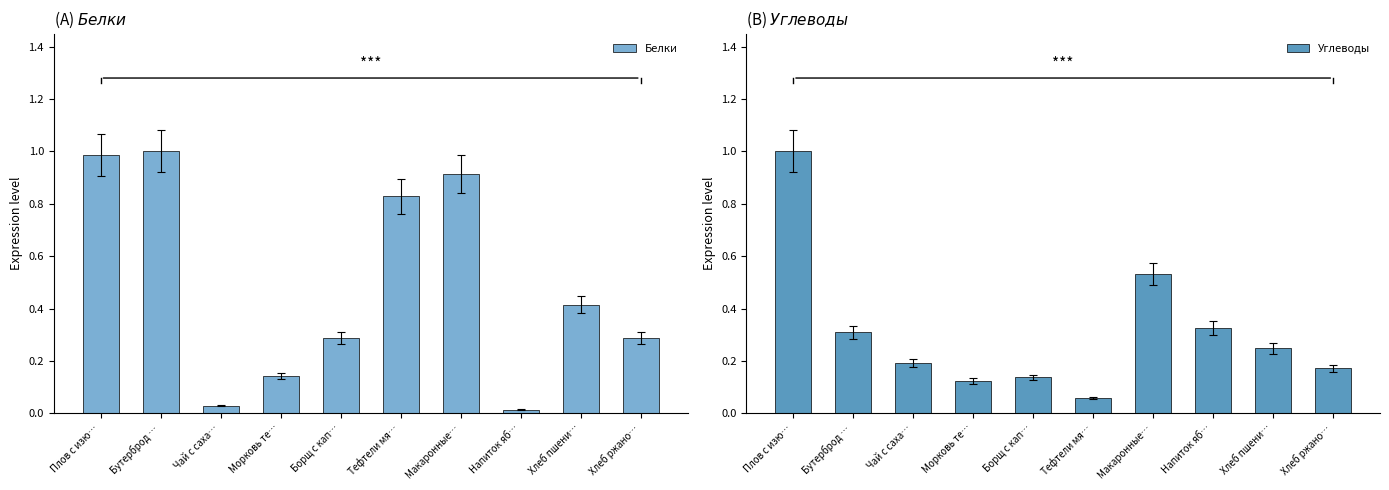

Where is Углеводы nearest to the value 0?

Тефтели мя…